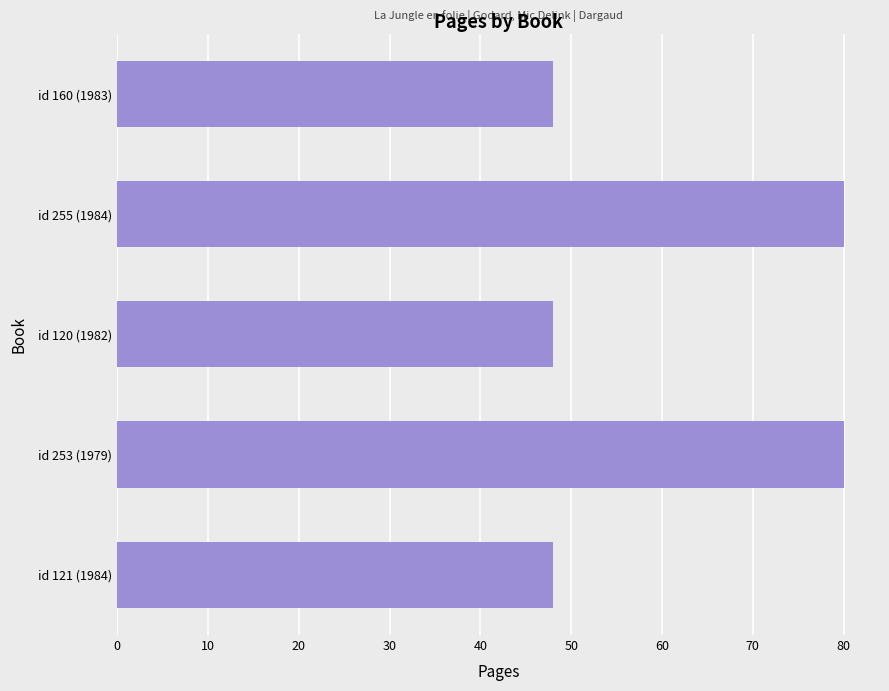

Reading bottom to top, extract all data points from this chart.

id 121 (1984)=48	id 253 (1979)=80	id 120 (1982)=48	id 255 (1984)=80	id 160 (1983)=48